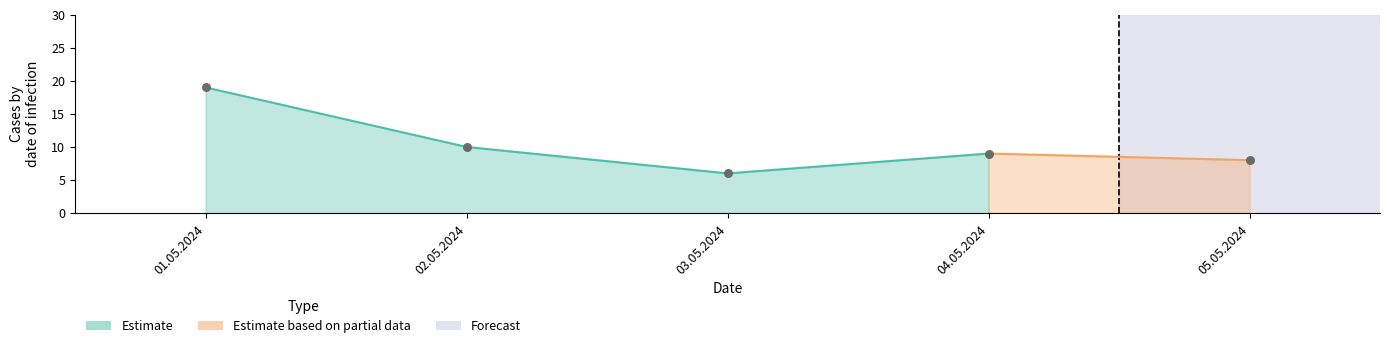

What is the ratio of the value at 04.05.2024 to the value at 02.05.2024?

0.9